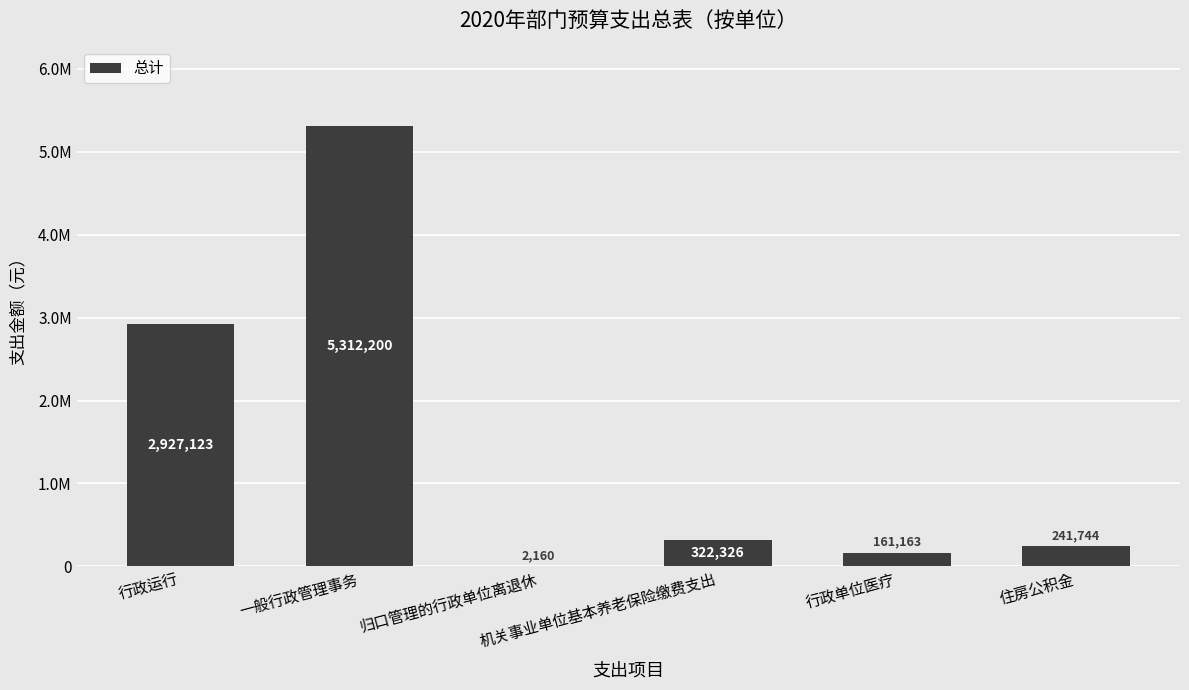

Where is the data nearest to the value 2657180?

行政运行